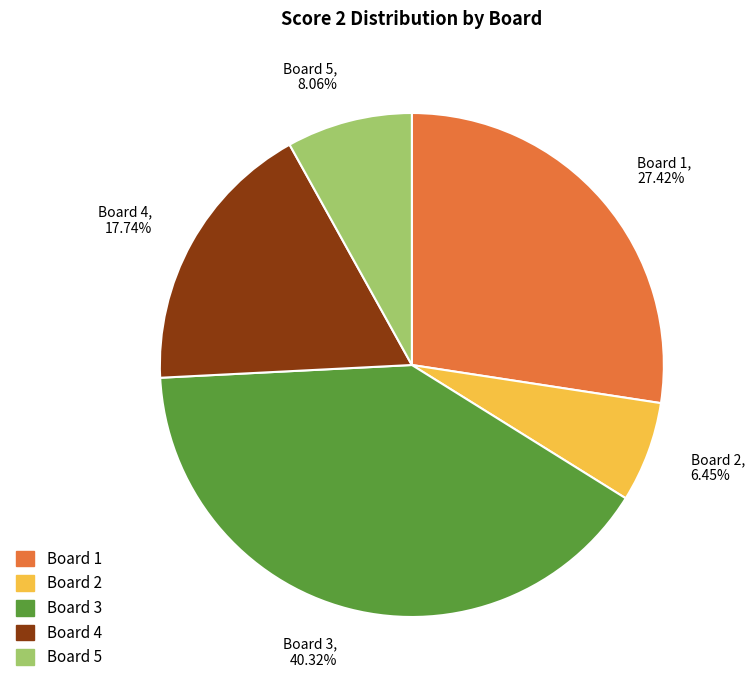

Between Board 3 and Board 4, which is larger?

Board 3